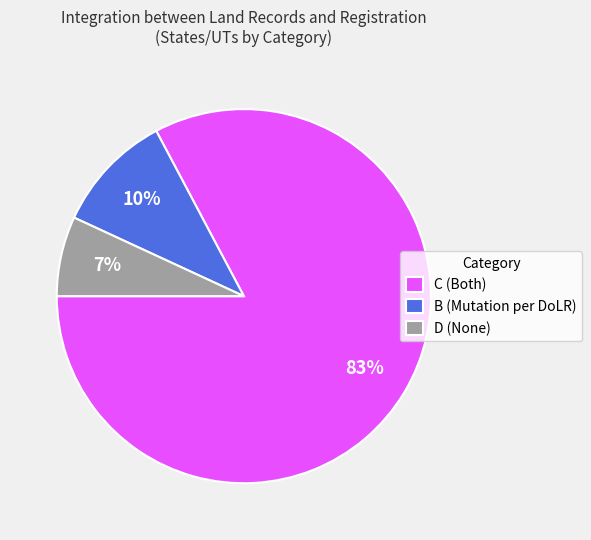

True or false: C (Both) accounts for 83% of the total.

True